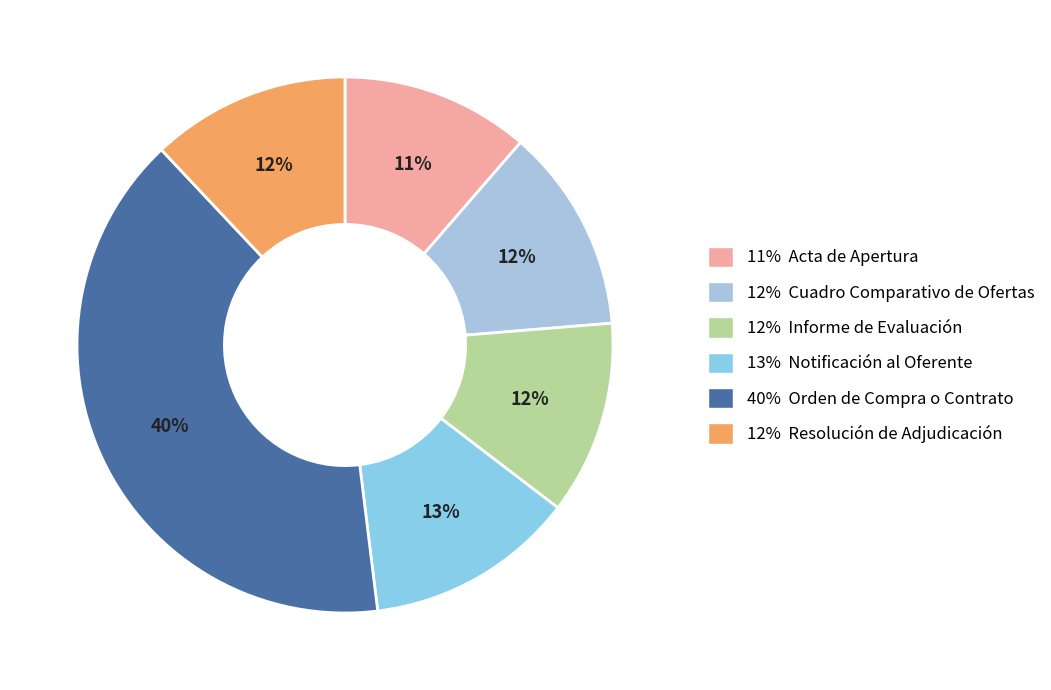

To the nearest percent, what is the average slice percentage?

17%